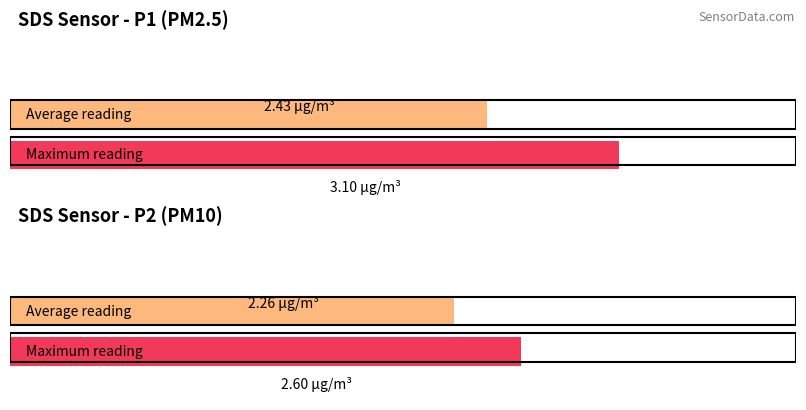

Are the bars horizontal?

Yes